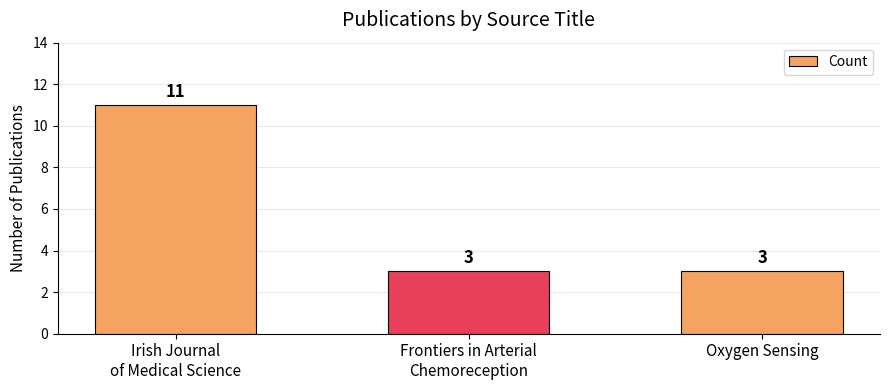

True or false: the data shows 5 at Frontiers in Arterial
Chemoreception.

False